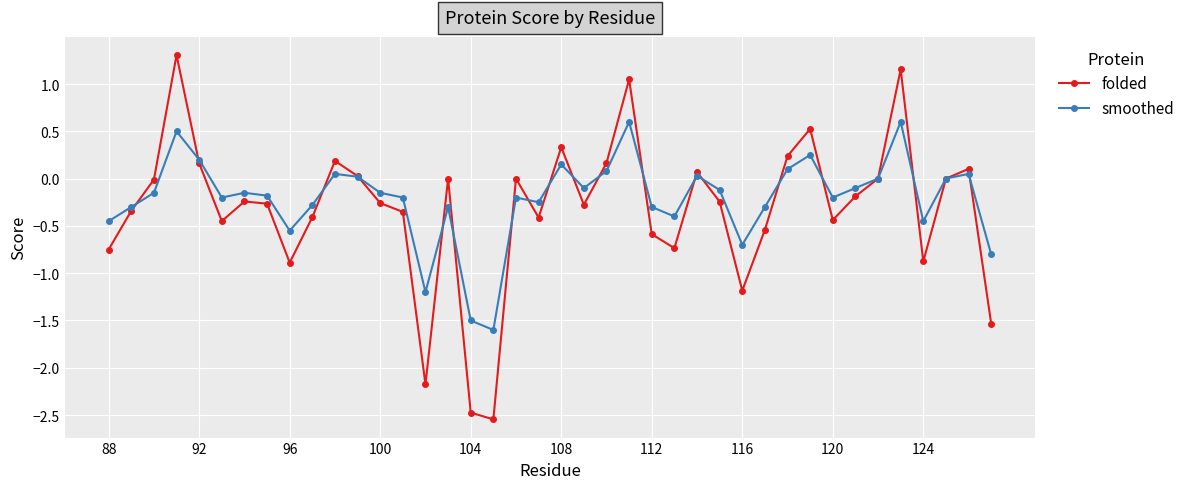

What is the value of the folded point at the 22nd from the left?

-0.3